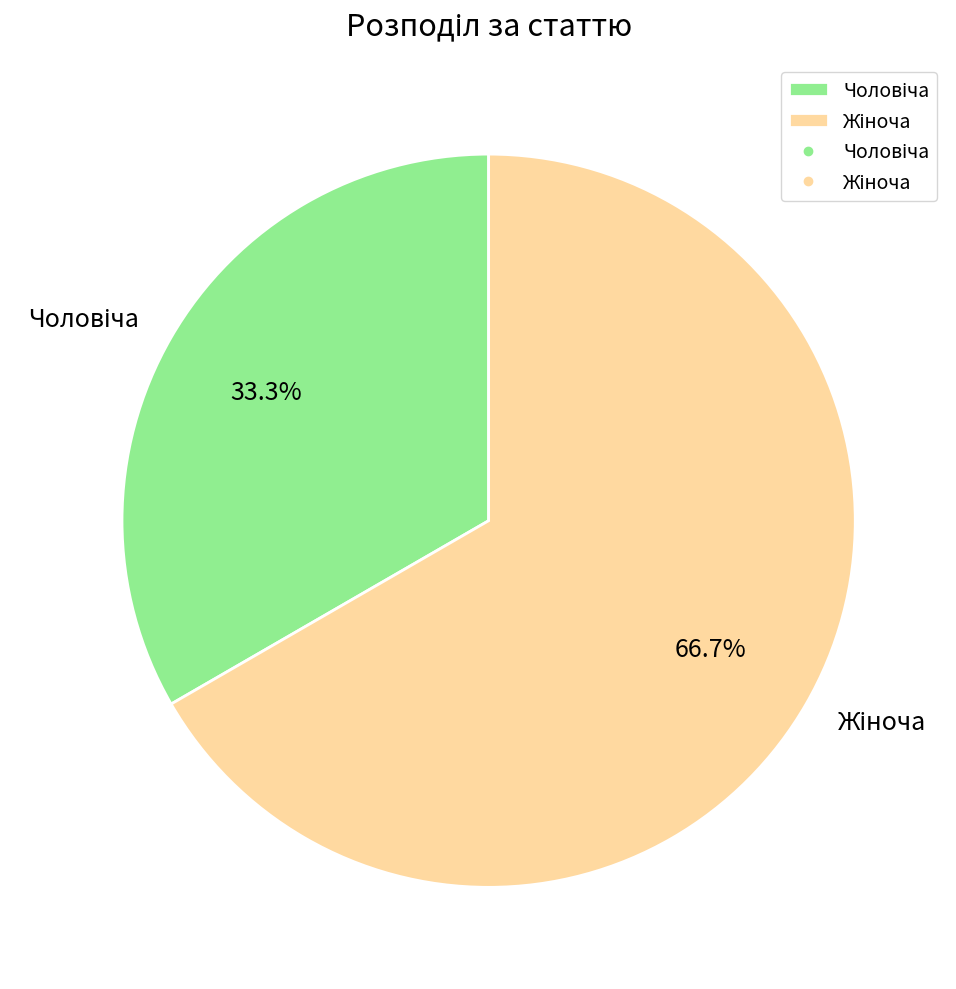

Is there a majority slice in this chart?

Yes